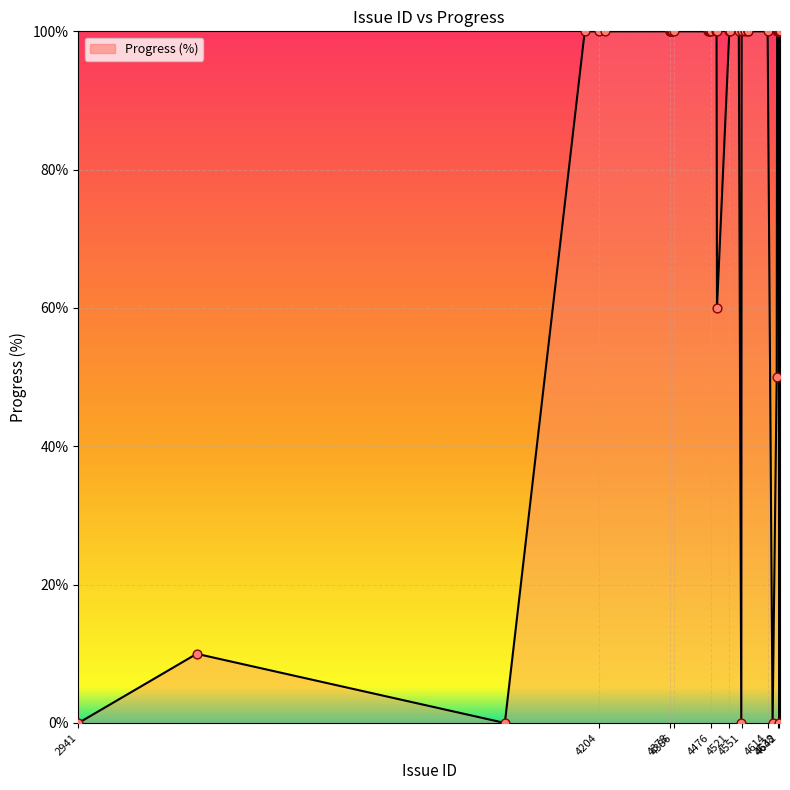

What is the greatest value displayed?

100